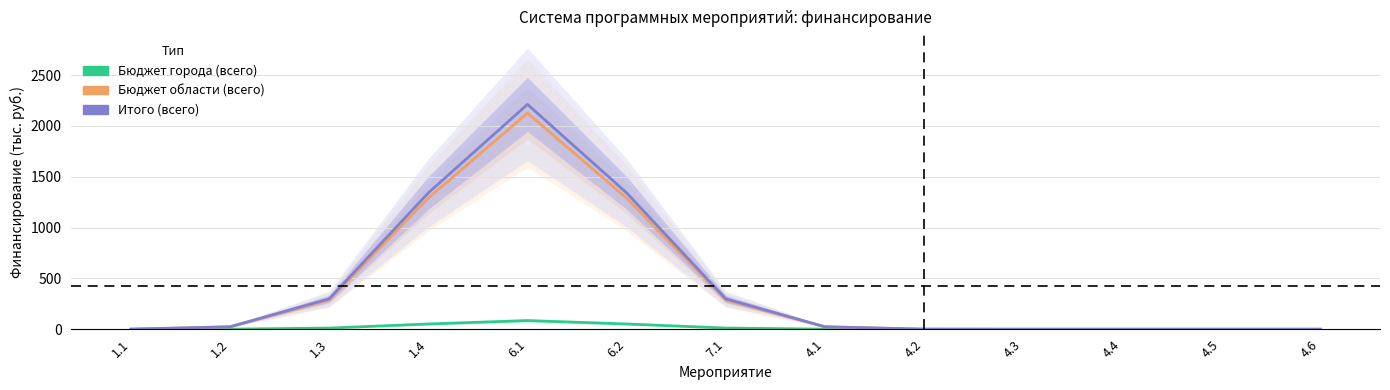

Where is the first local maximum for Бюджет области (всего)?

6.1